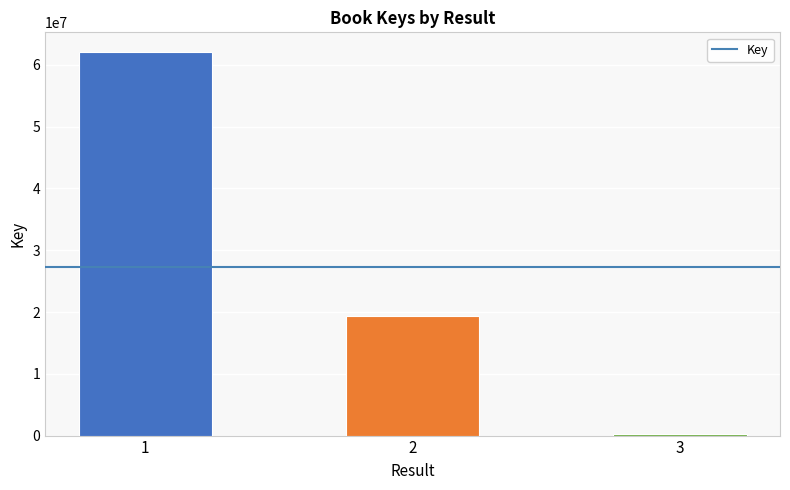

Is it true that the value at 1 is 62159984?

True